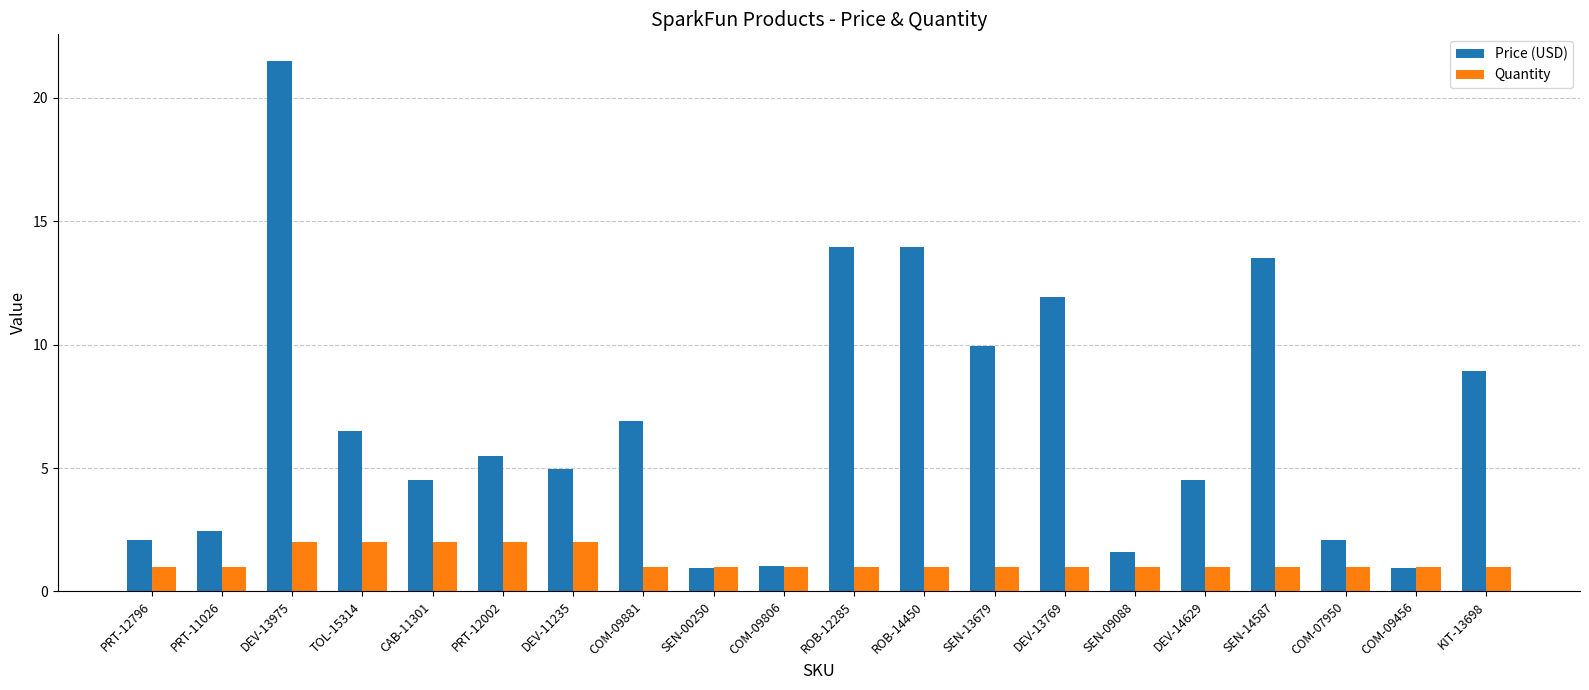

At which label does Price (USD) first exceed 5?

DEV-13975